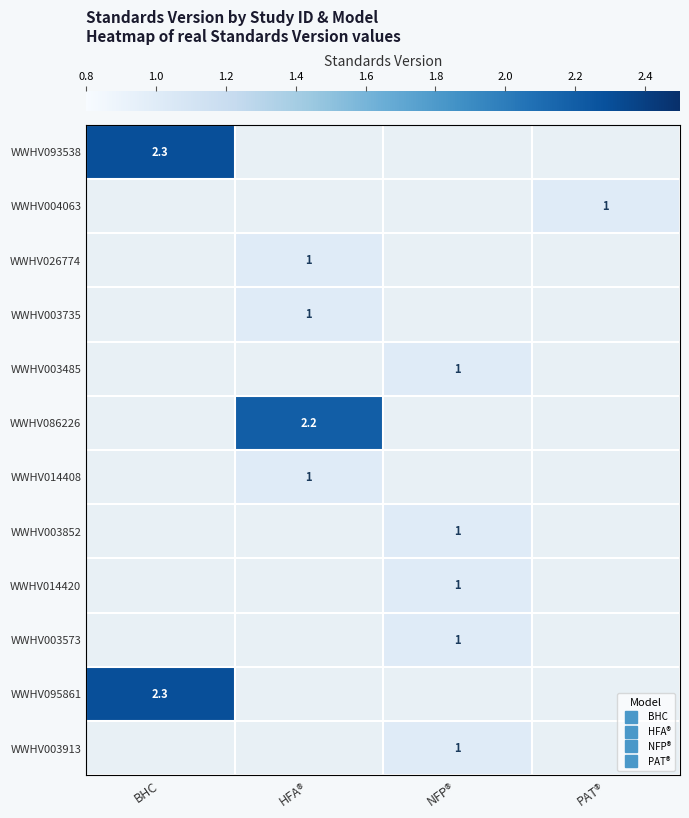

Which series changed the most between BHC and NFP®?

WWHV093538